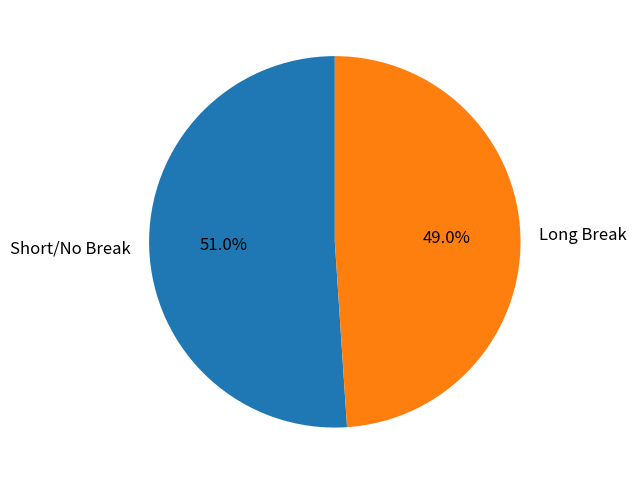

Which has a higher value, Long Break or Short/No Break?

Short/No Break